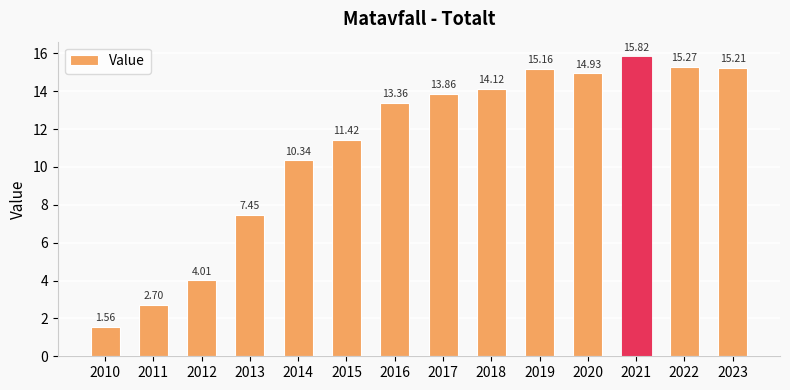

What is the sum of the values at 2018 and 2016?

27.5